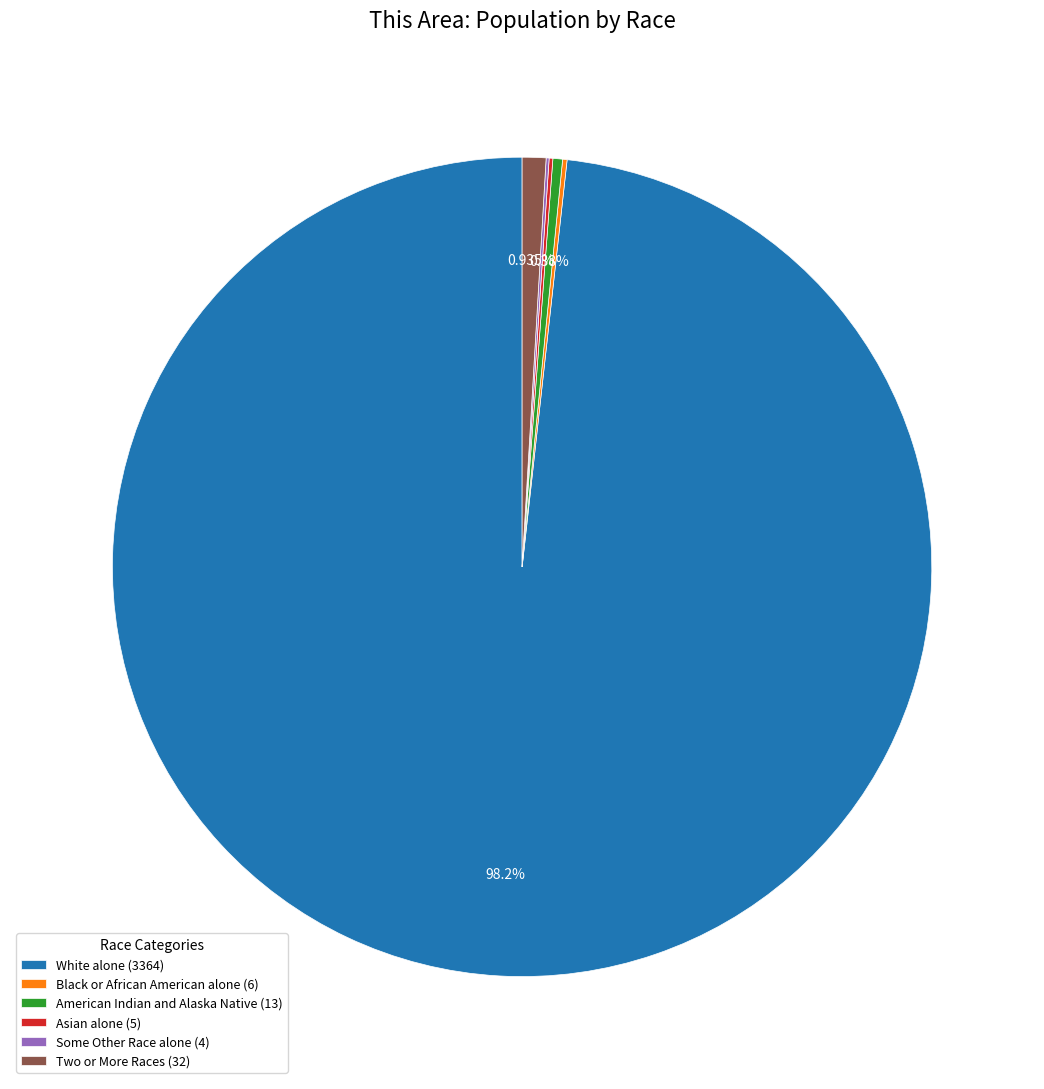

Is White alone (3364) the majority of the pie?

Yes